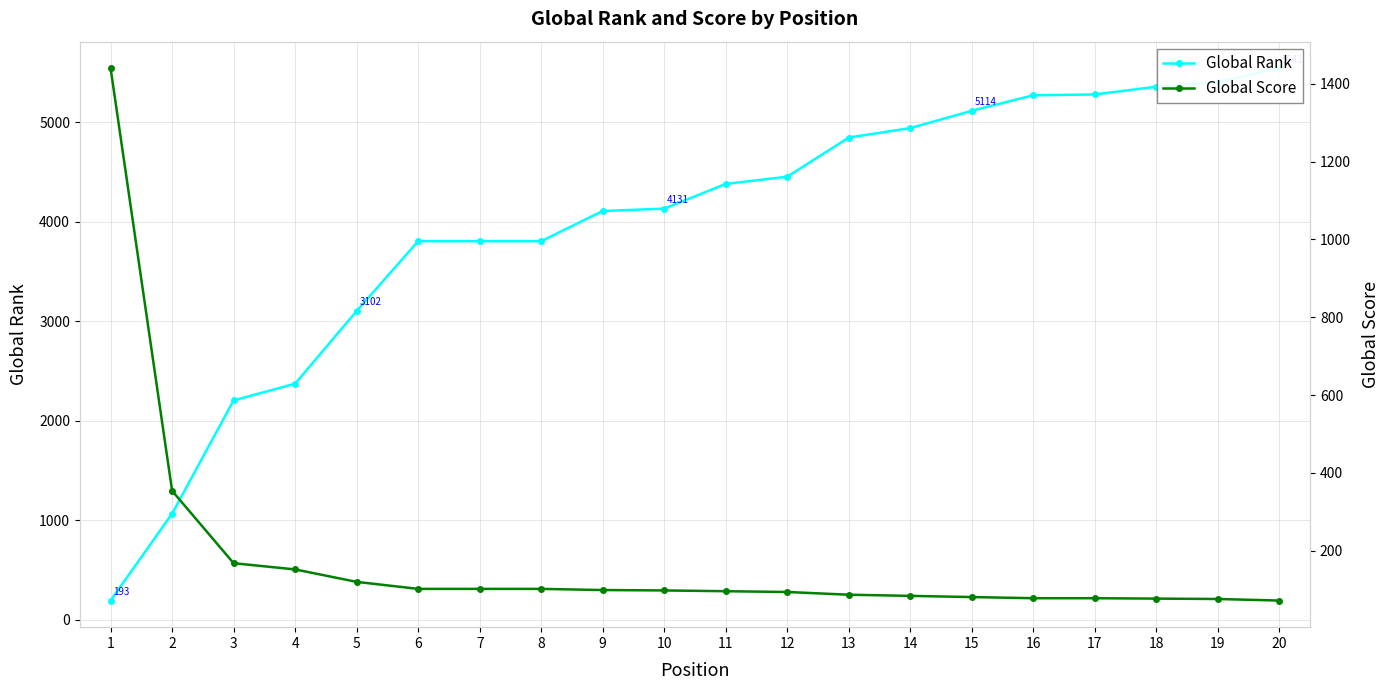

What is the sum of the Global Rank values at 19 and 9?

9511